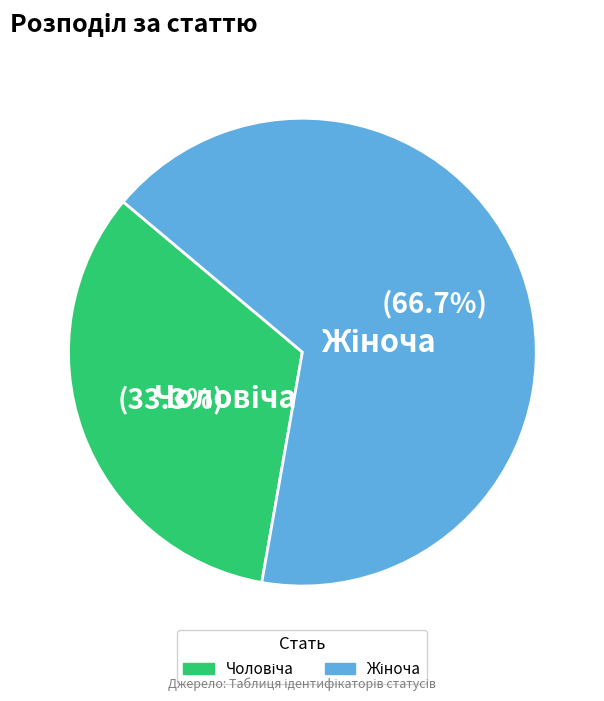

Is there any slice that represents more than half of the pie?

Yes